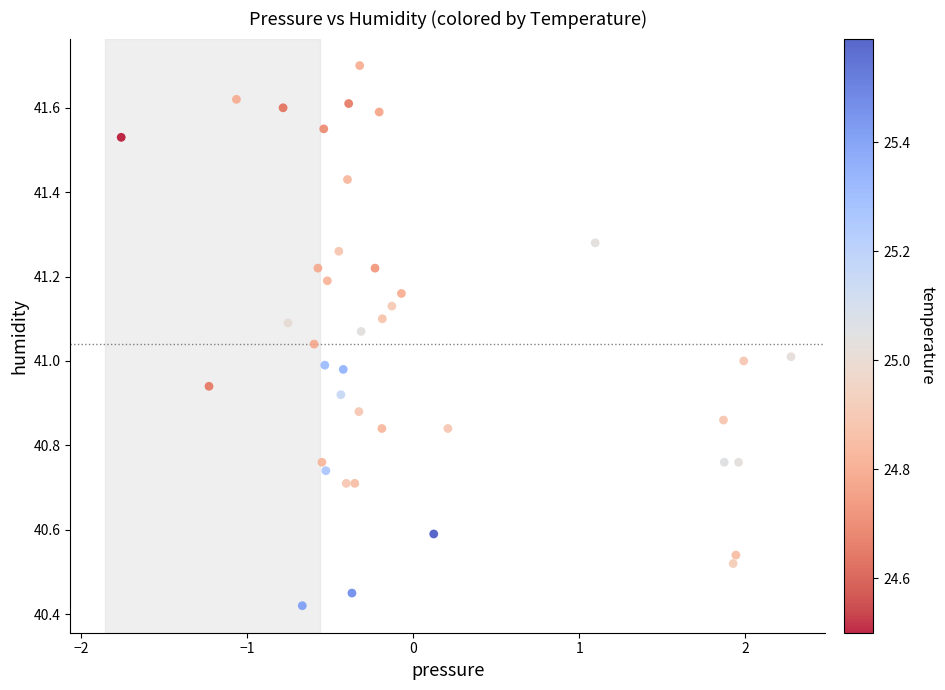

What is the range of Y values (max minus min)?

1.3